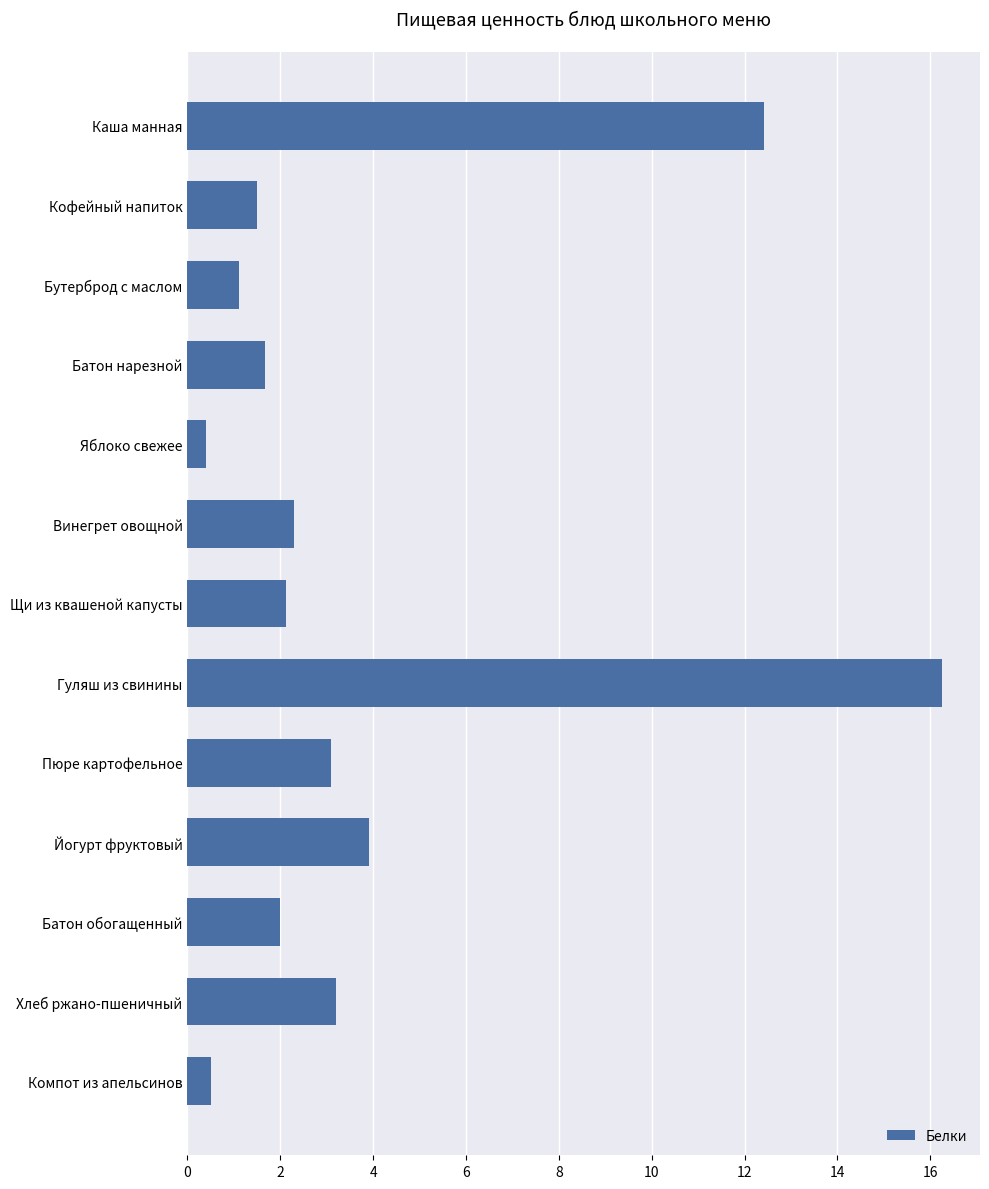

How many data points does each series have?

13